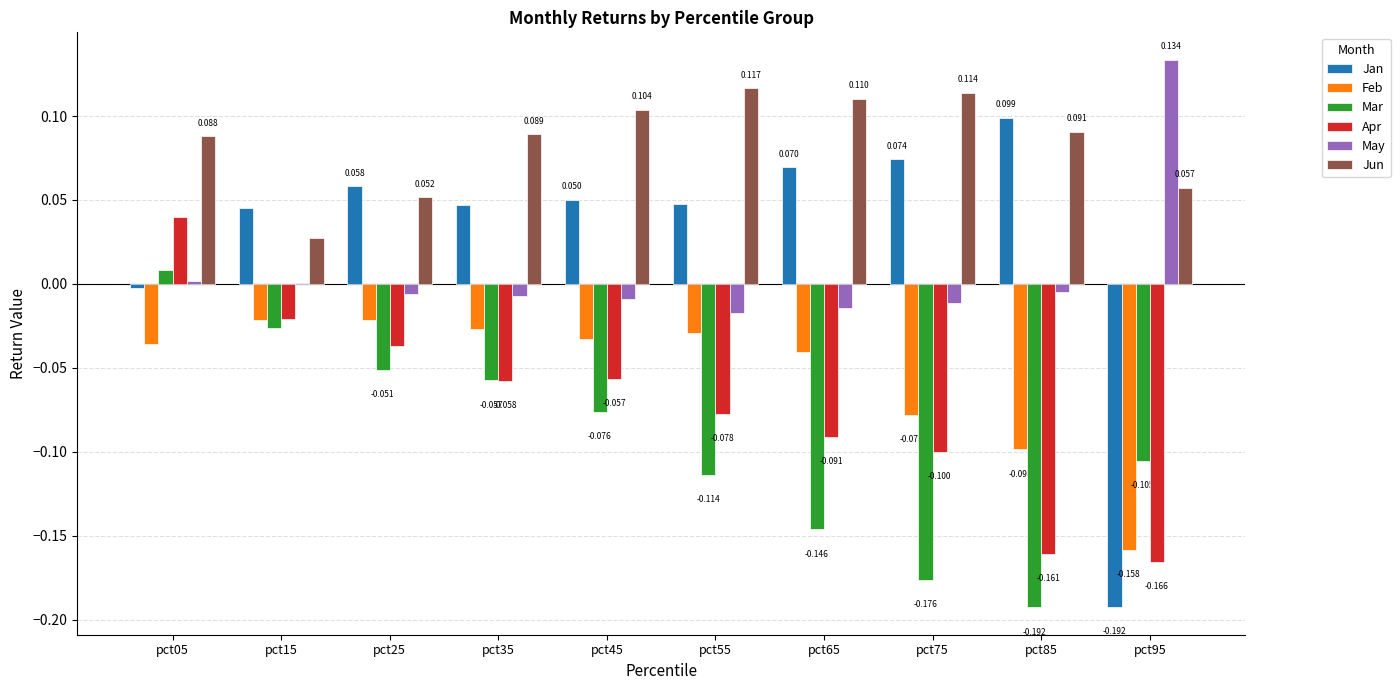

At which category does the chart reach its peak across all series?

pct95